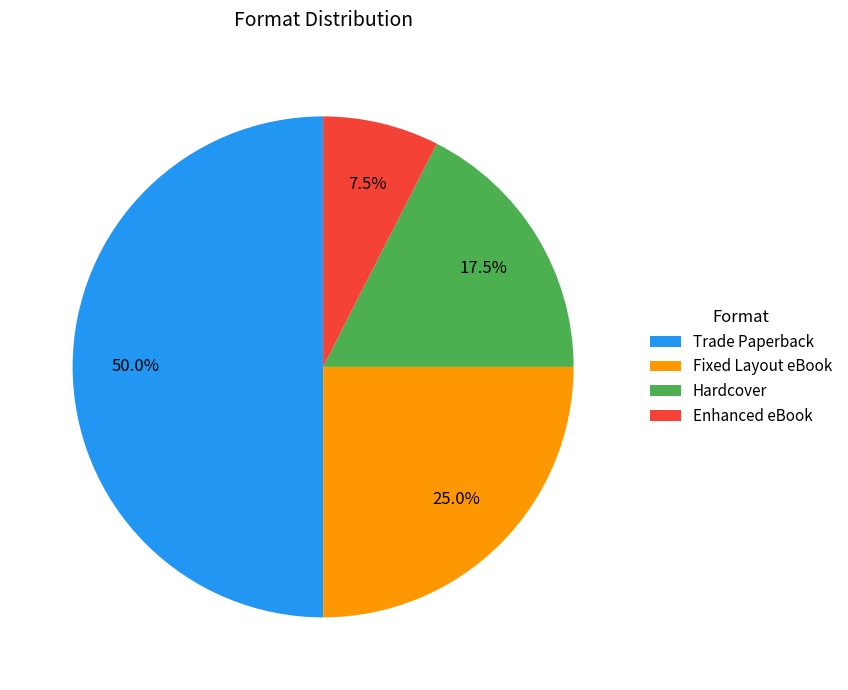

True or false: Fixed Layout eBook accounts for 11% of the total.

False